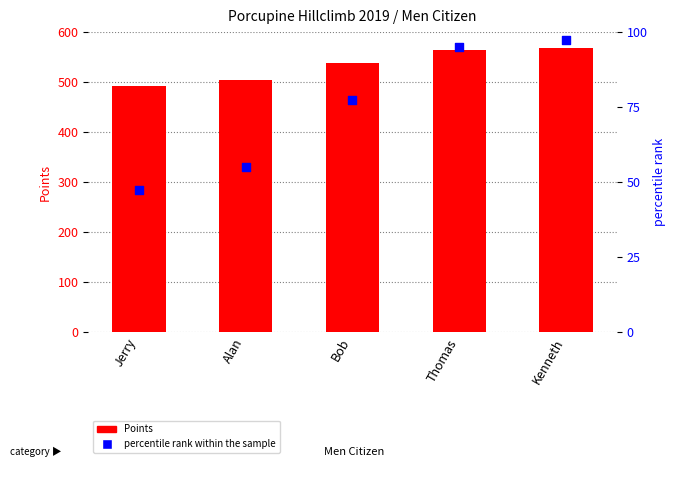

Which series has the largest total across all categories?

Points